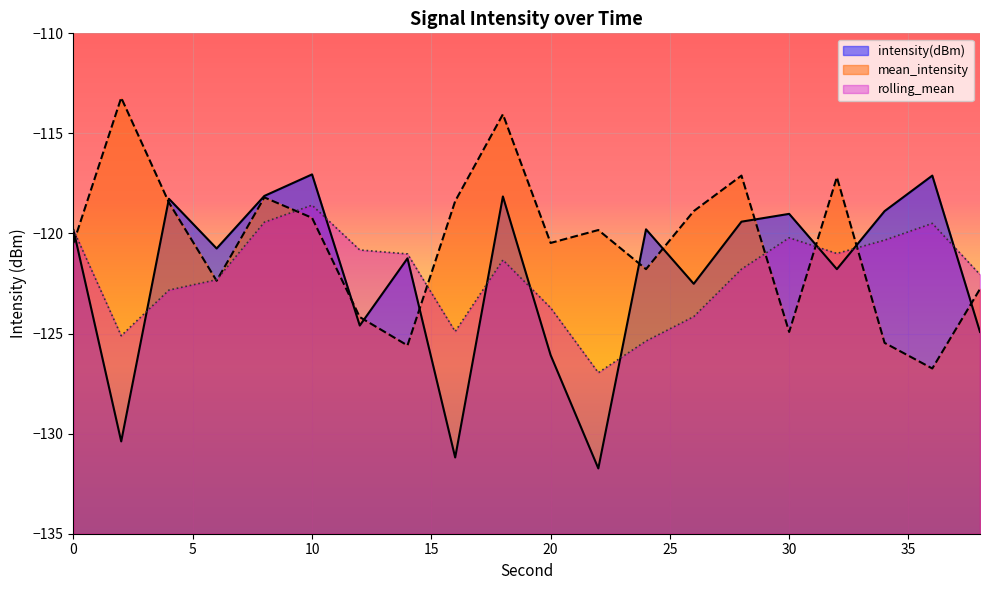

List the labels in order of rolling_mean value, largest first.

10, 8, 36, 0, 30, 34, 12, 32, 14, 18, 28, 38, 6, 4, 20, 26, 16, 2, 24, 22